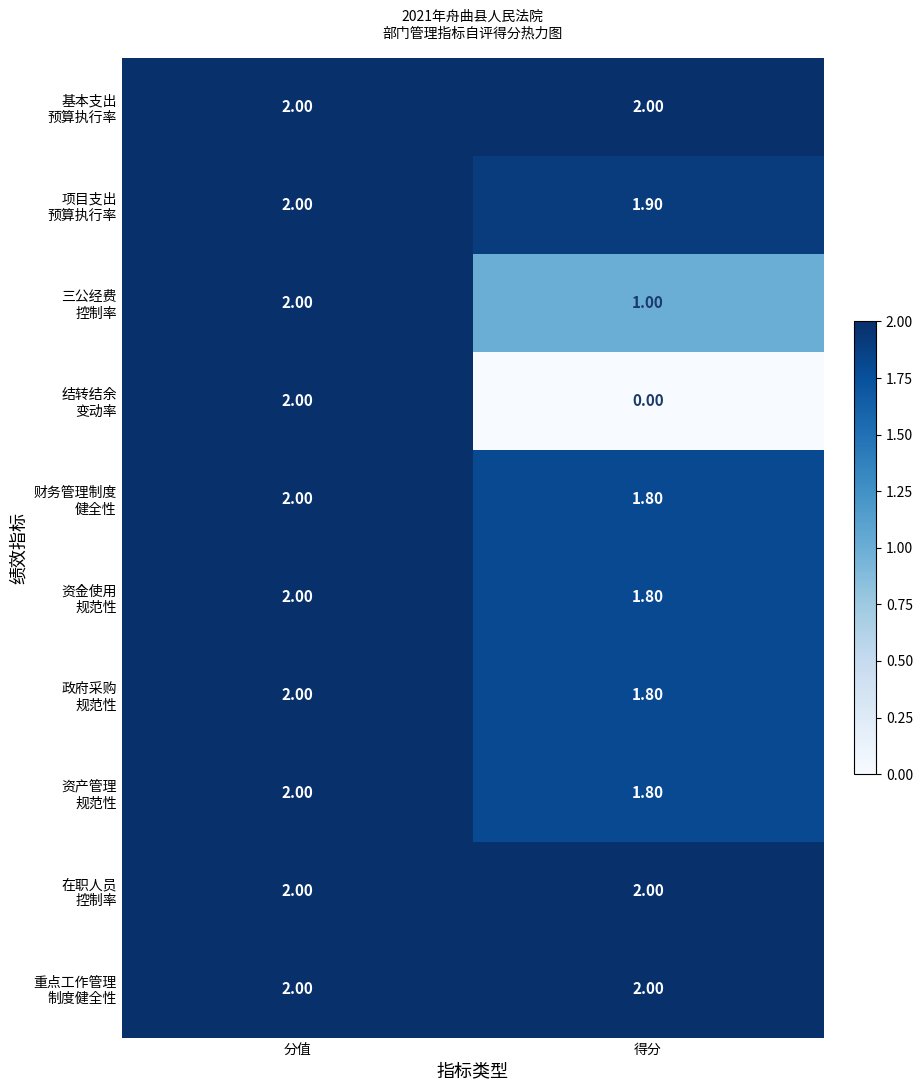

Which category has the lowest value across all series?

得分